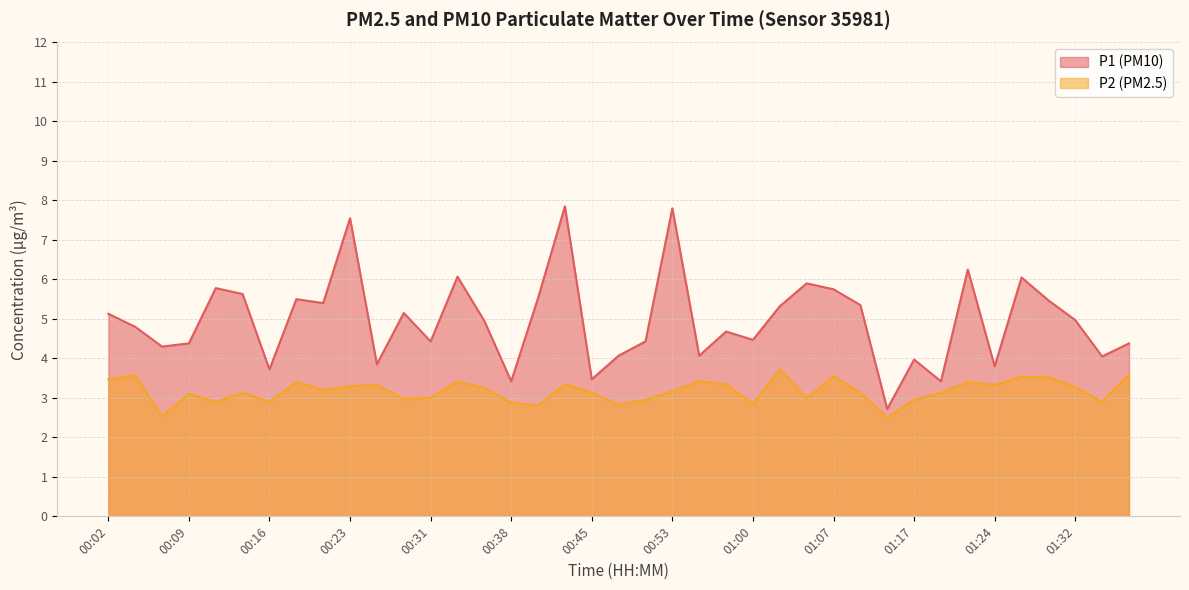

What is the minimum value shown in the chart?

2.5